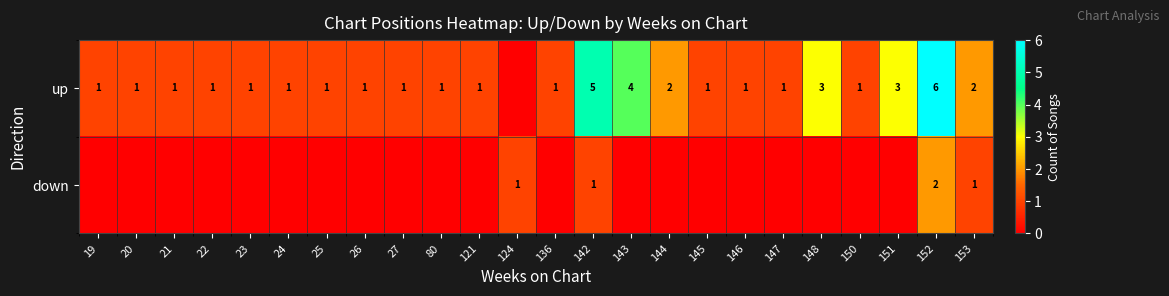

Which label corresponds to the largest value in the chart?

152